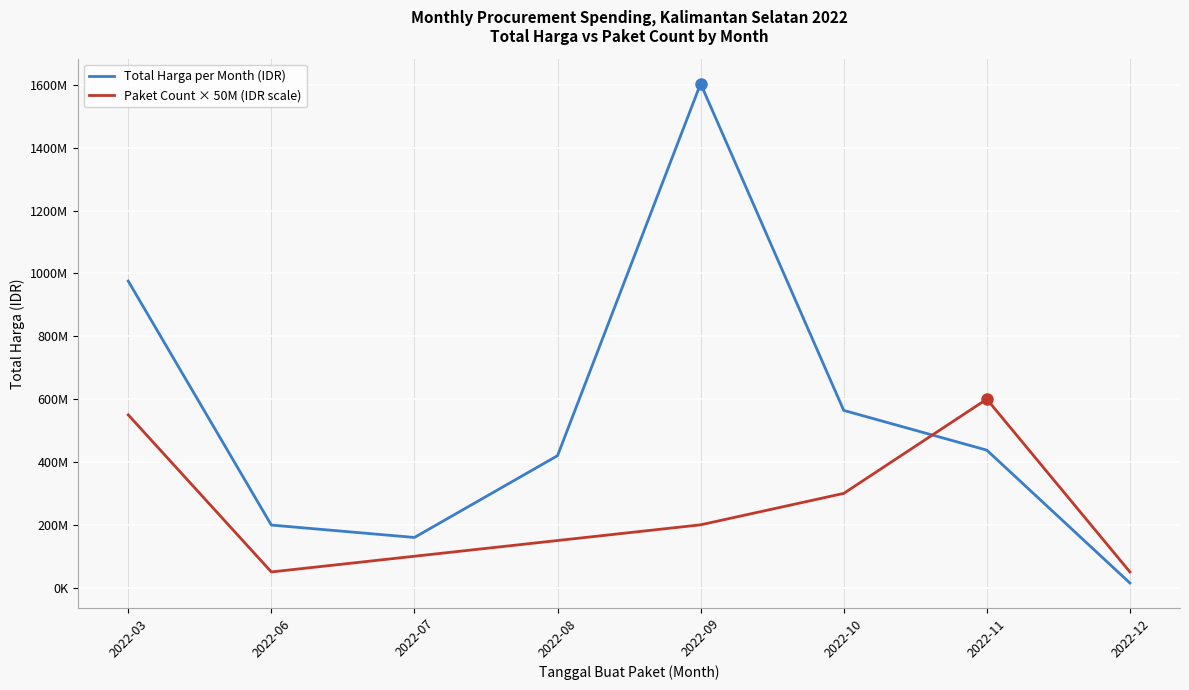

Is the value of Total Harga per Month (IDR) at 2022-12 greater than the value of Paket Count × 50M (IDR scale) at 2022-11?

No